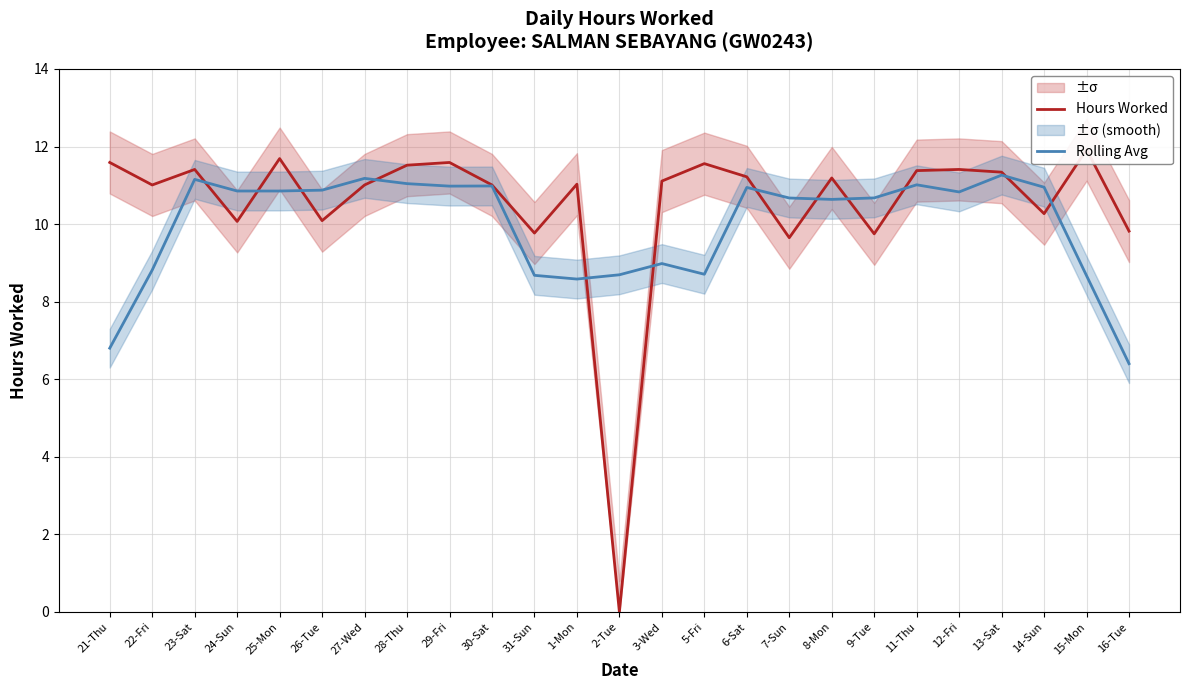

True or false: Hours Worked and Rolling Avg cross at least once.

True